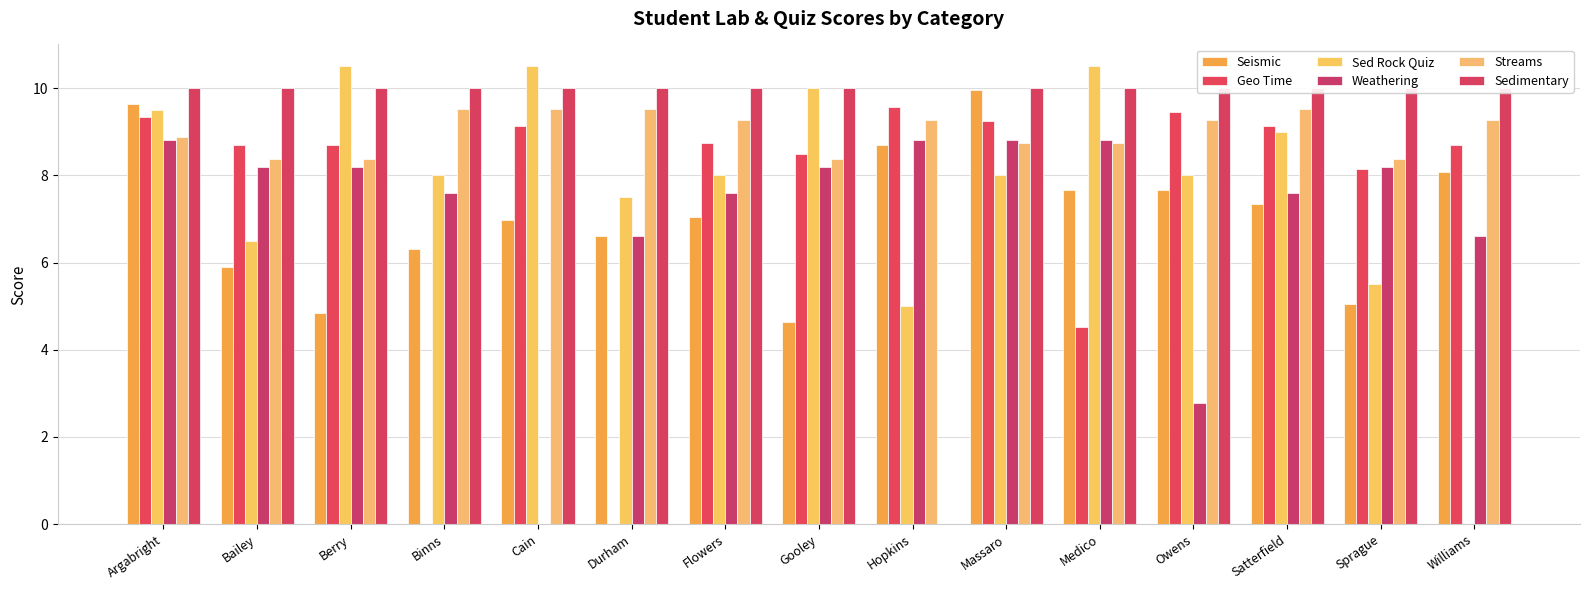

True or false: Seismic has a value of 13.4 at Owens.

False